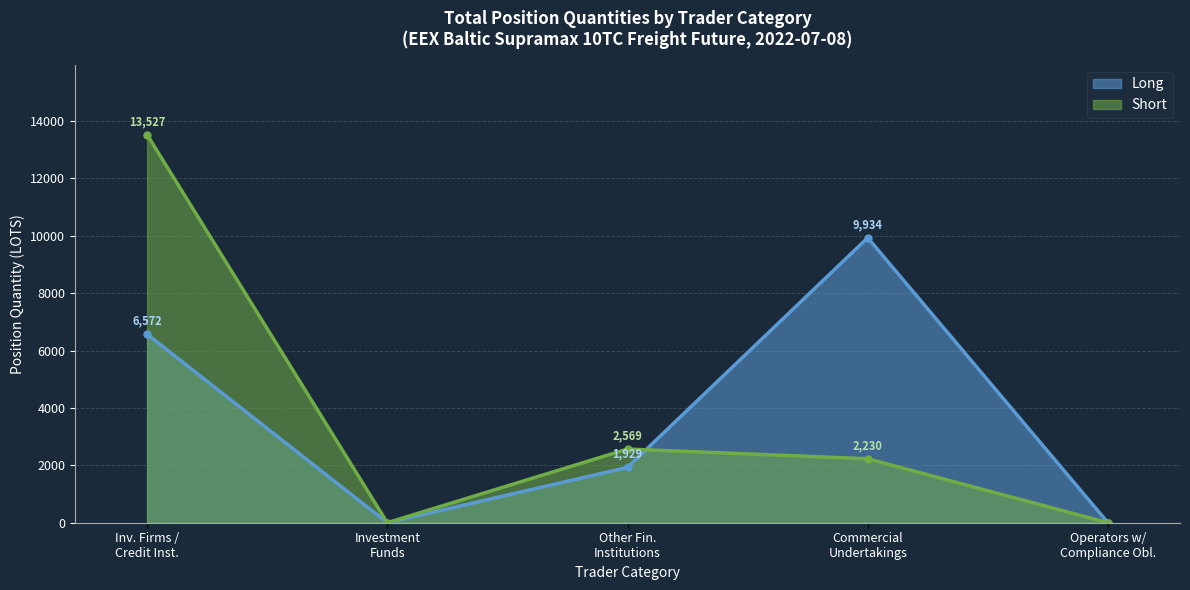

In Short, how many points are higher than both neighbors (excluding endpoints)?

1